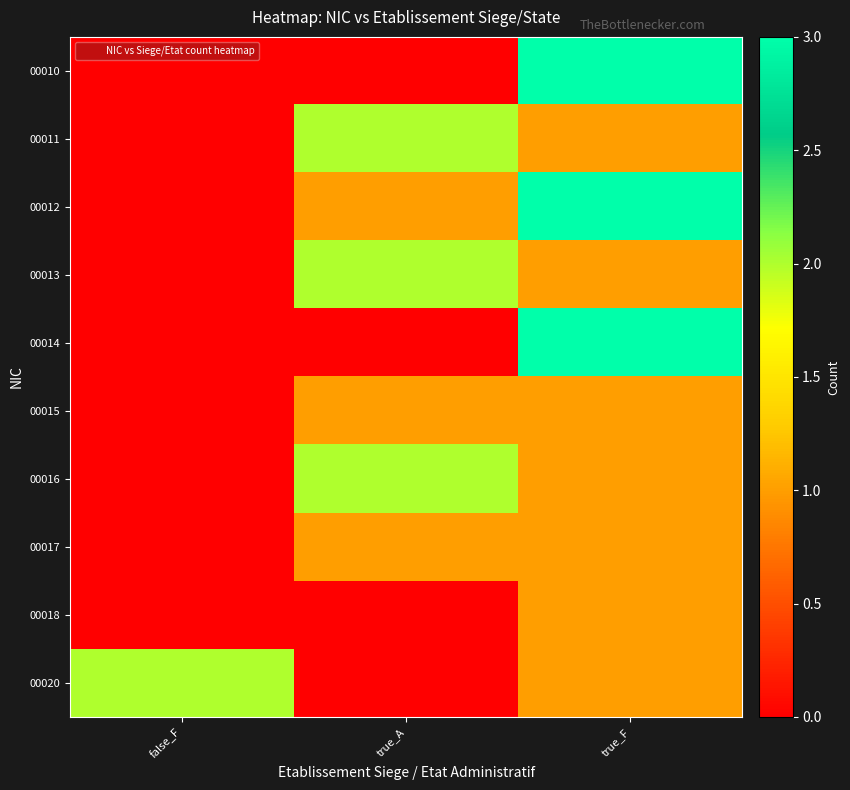

Which series has the largest range (max minus min)?

00010